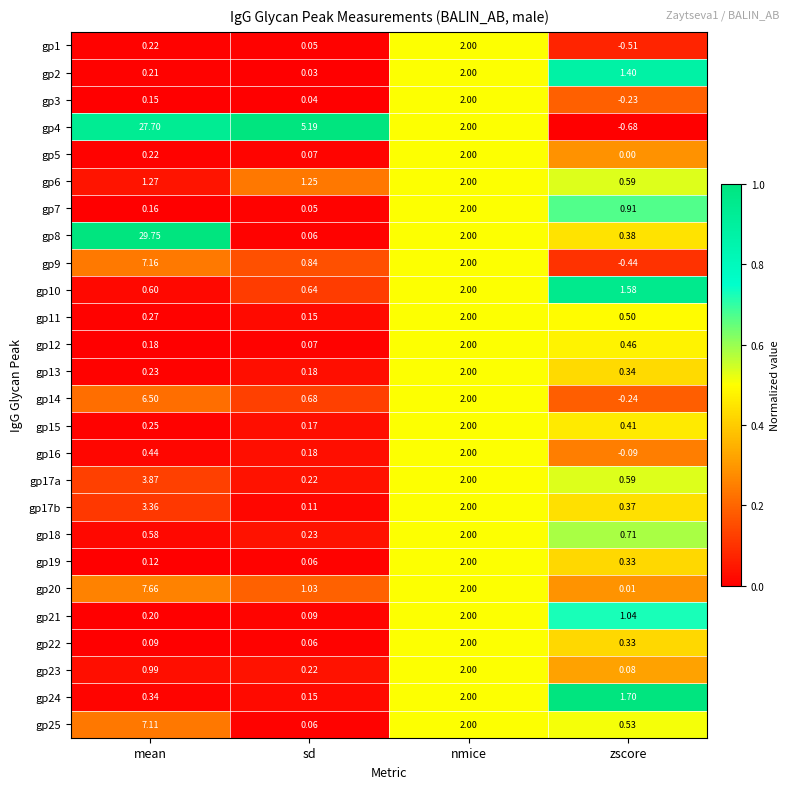

At which category is the sum across all series the highest?

mean